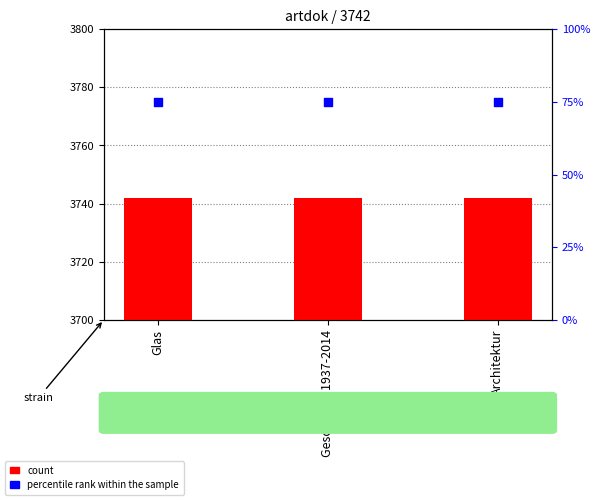

Which series has the widest spread of Y values?

count